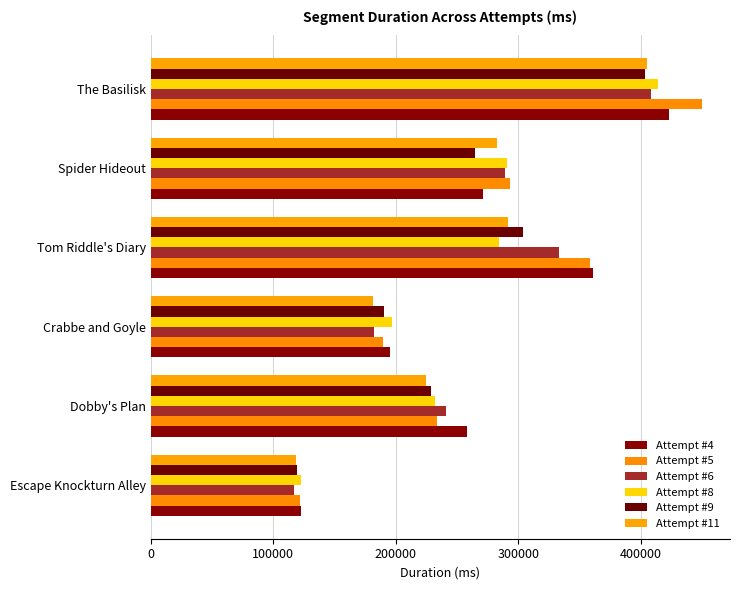

How many data points in Attempt #9 are less than 264440?

3